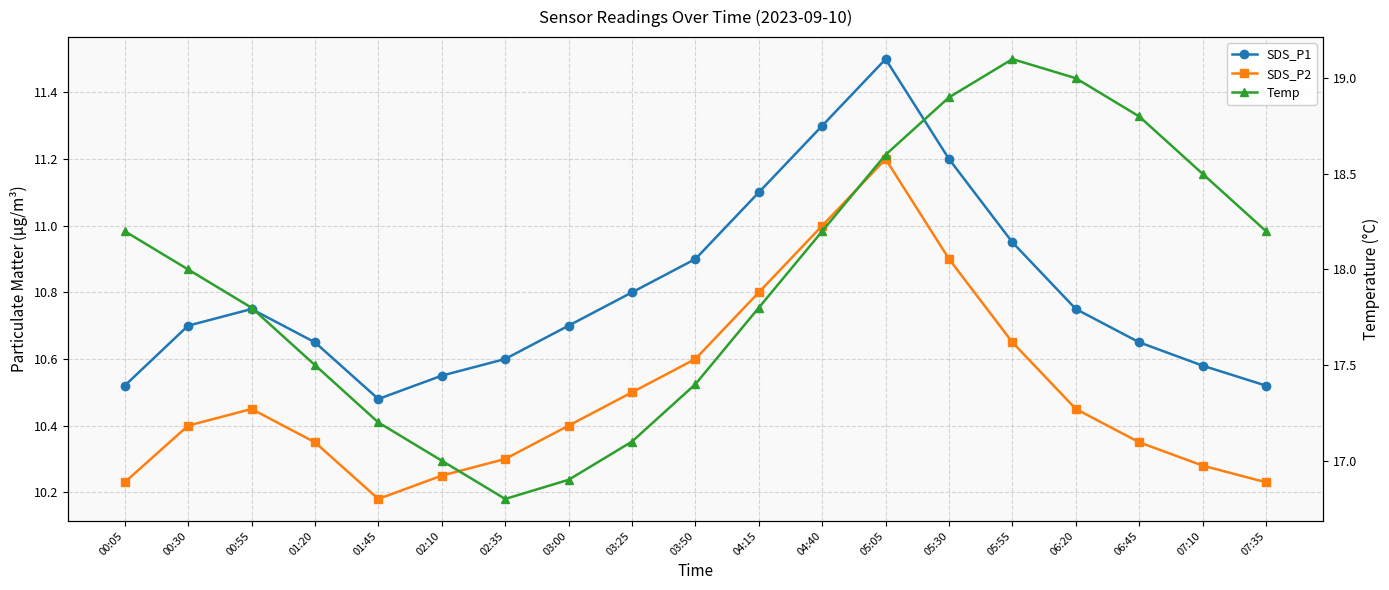

What is the approximate value of SDS_P2 at 06:45?

10.3